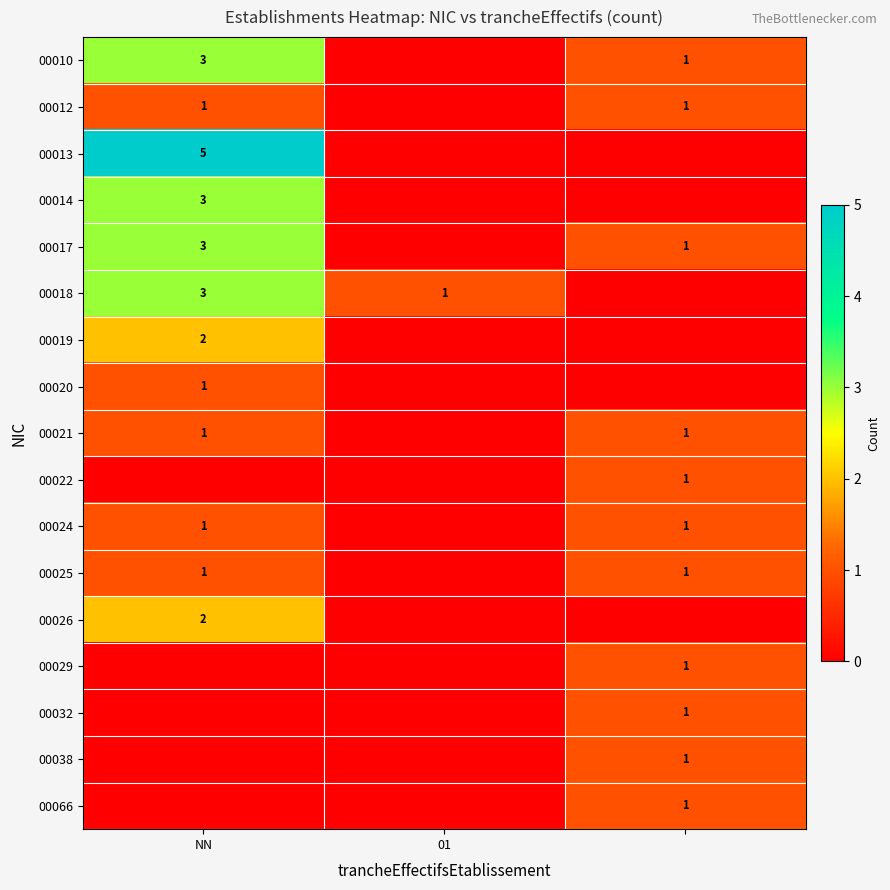

At how many categories does at least one series exceed 1?

1